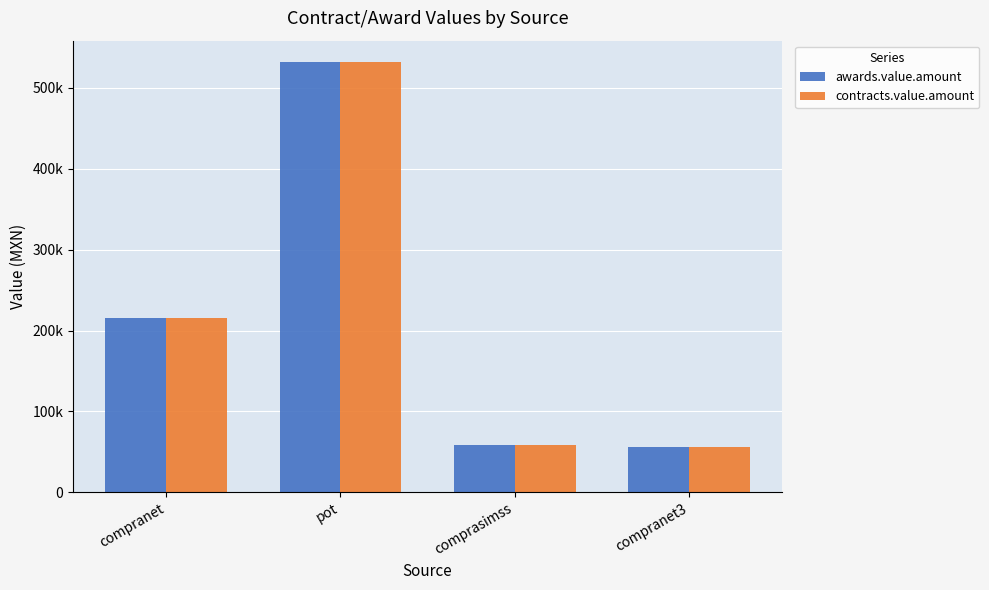

What is the difference between the maximum and minimum values in the awards.value.amount series?

475870.2